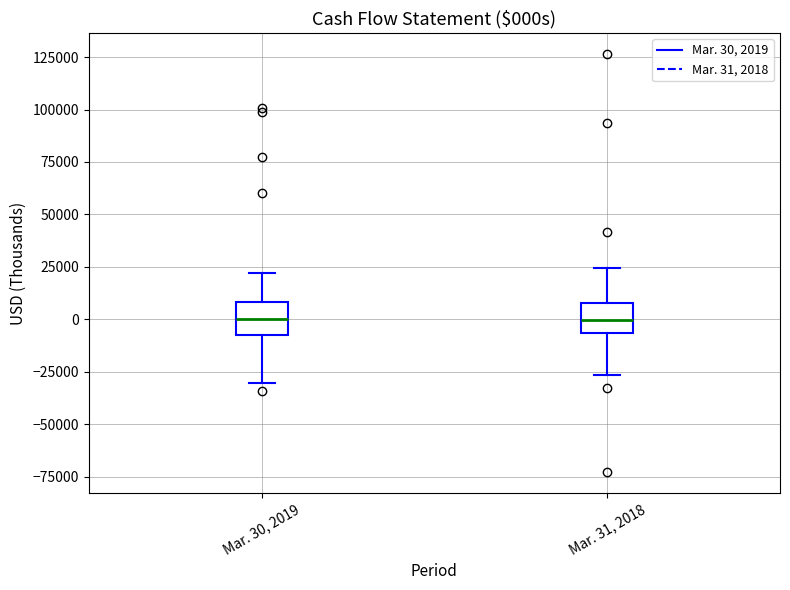

Reading left to right, transcribe this box plot: for each box, give where its median line is, the range the box spans, and where its two whiskers end, as read against the y-axis. The values are not printed on the chart, so give them approximately, as read against the axis.

Mar. 30, 2019: median 0, box -5000 to 10000, whiskers -30000 to 20000
Mar. 31, 2018: median 0, box -5000 to 10000, whiskers -25000 to 25000